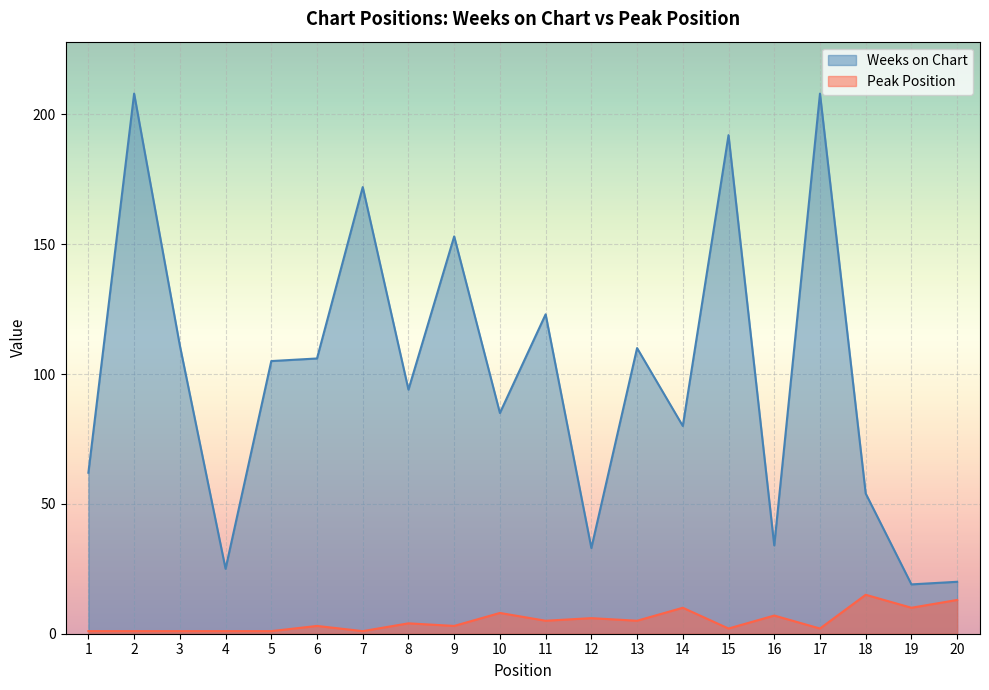

What are all the series names shown in the legend?

Weeks on Chart, Peak Position